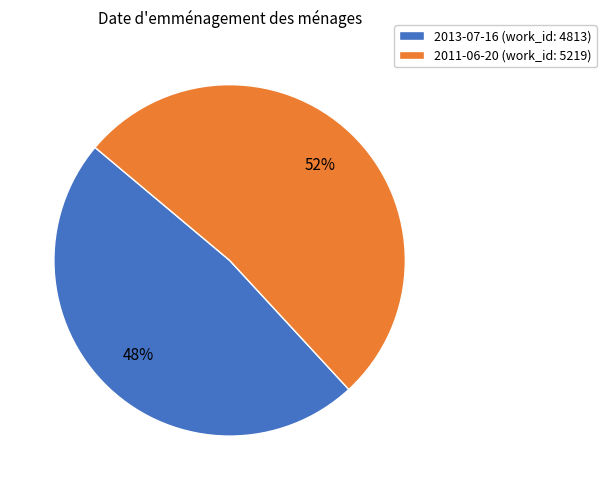

What is the ratio of the value at 2013-07-16 to the value at 2011-06-20?

0.9